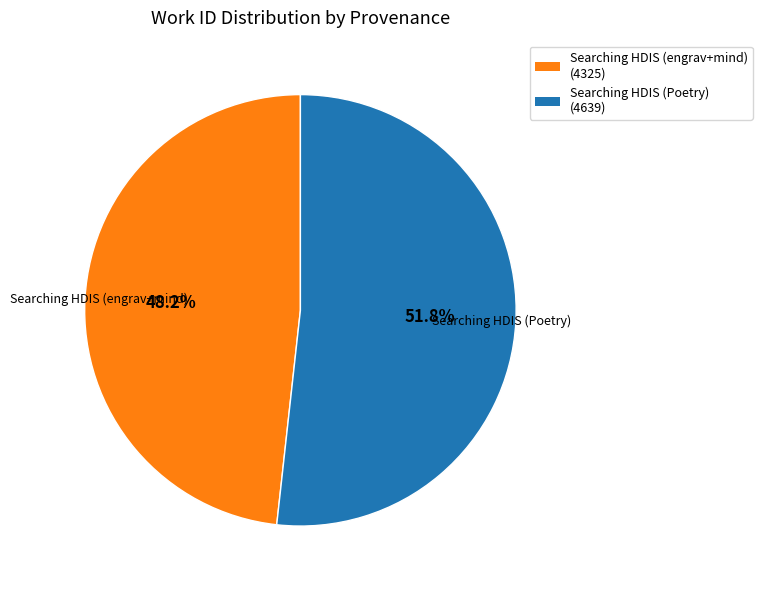

How many segments does this pie chart have?

2